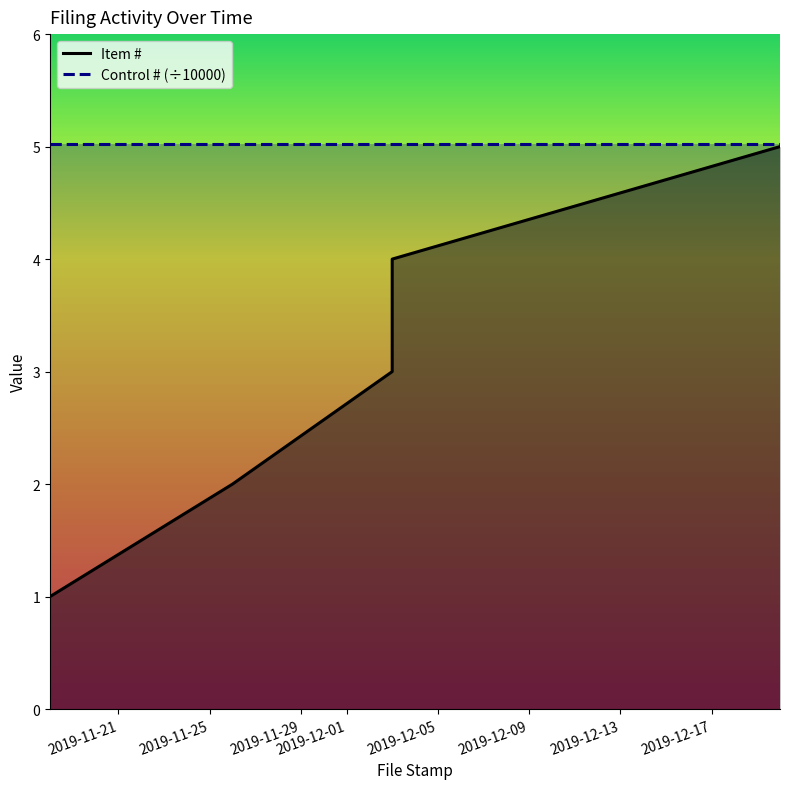

The Control # (÷10000) series shows 5.0 at 2019-11-29. True or false?

True